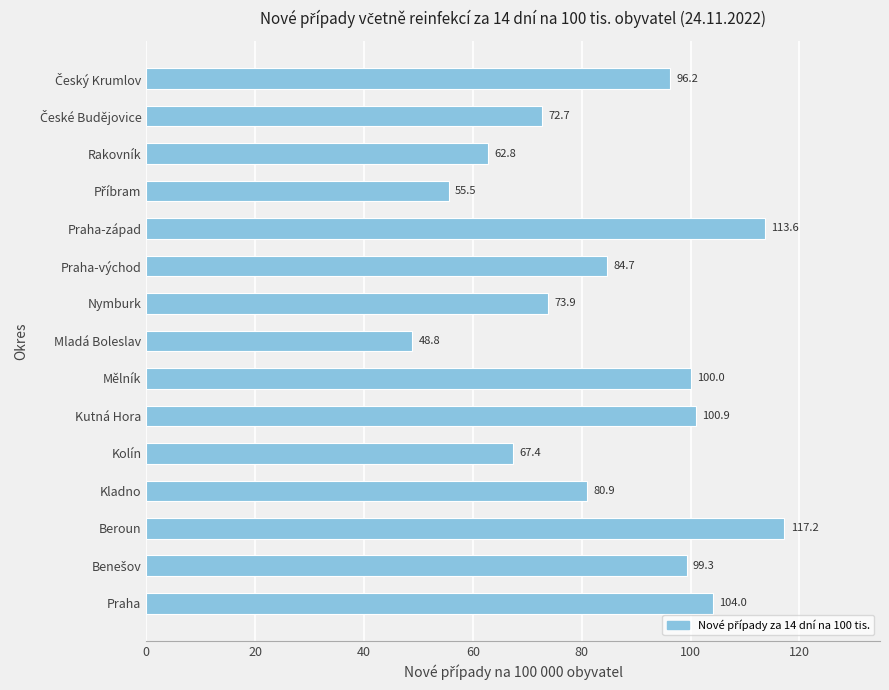

What is the difference between the maximum and minimum values?

68.4